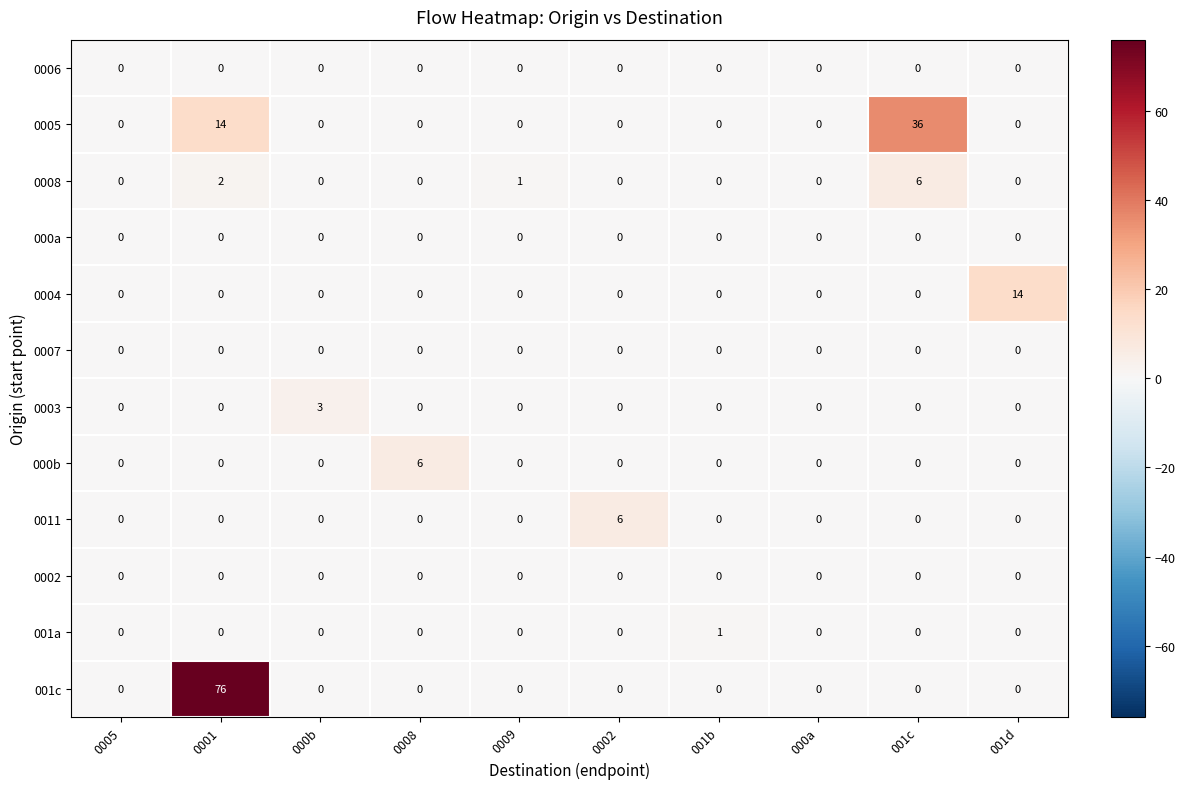

How many series are shown in this chart?

12